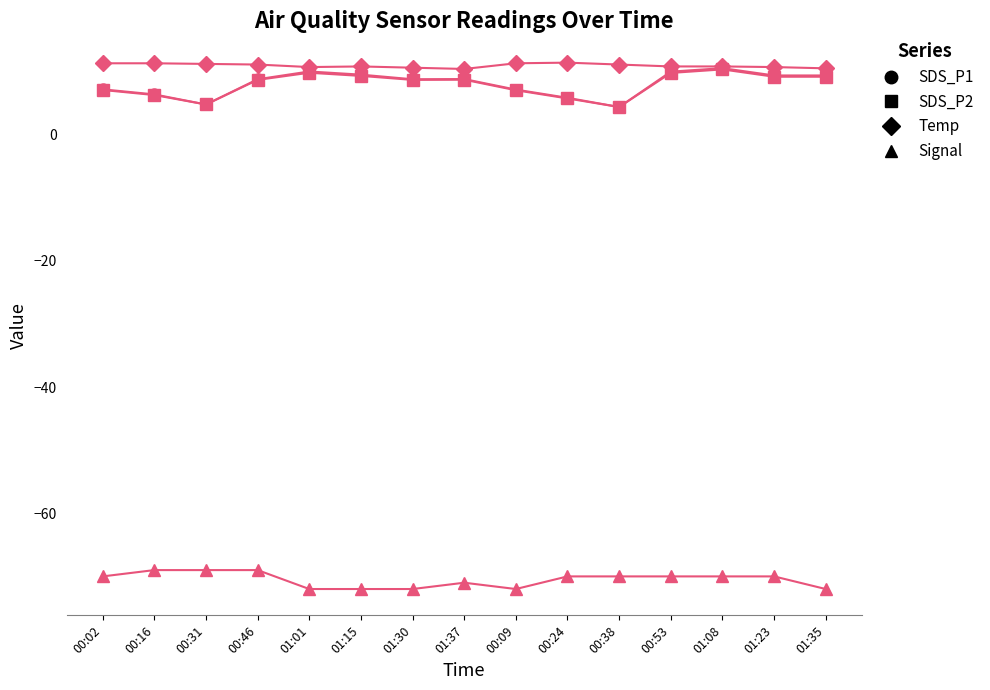

What is the maximum value shown in the chart?

11.4